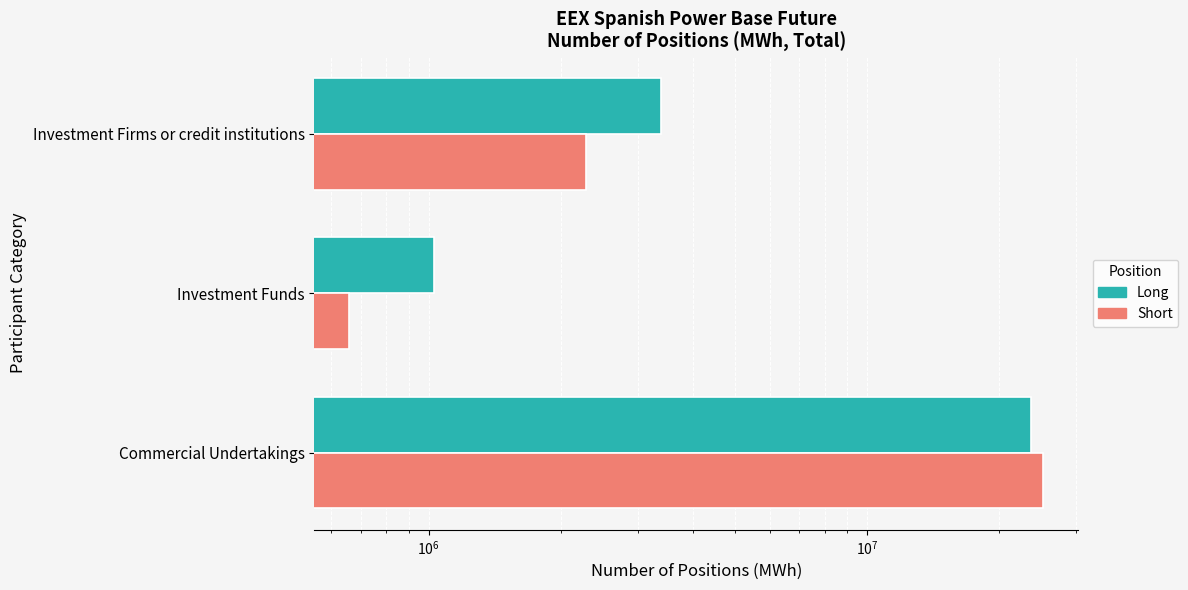

Which series has the largest range (max minus min)?

Short